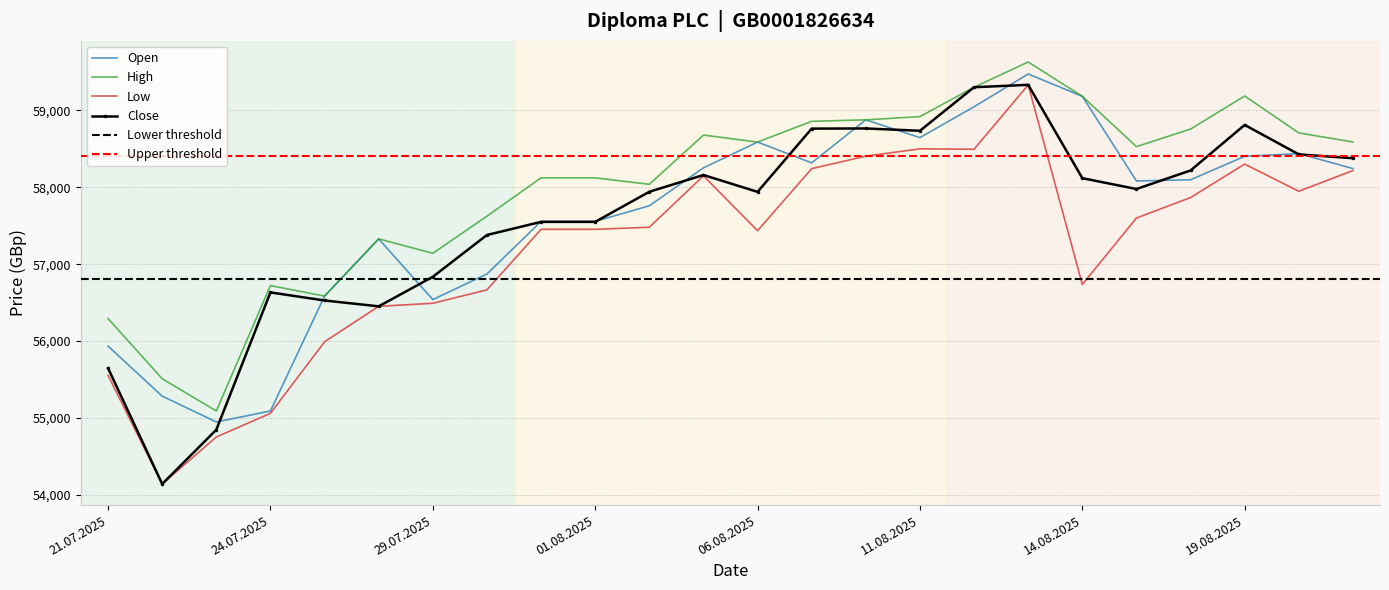

The Close series shows 12202 at 24.07.2025. True or false?

False